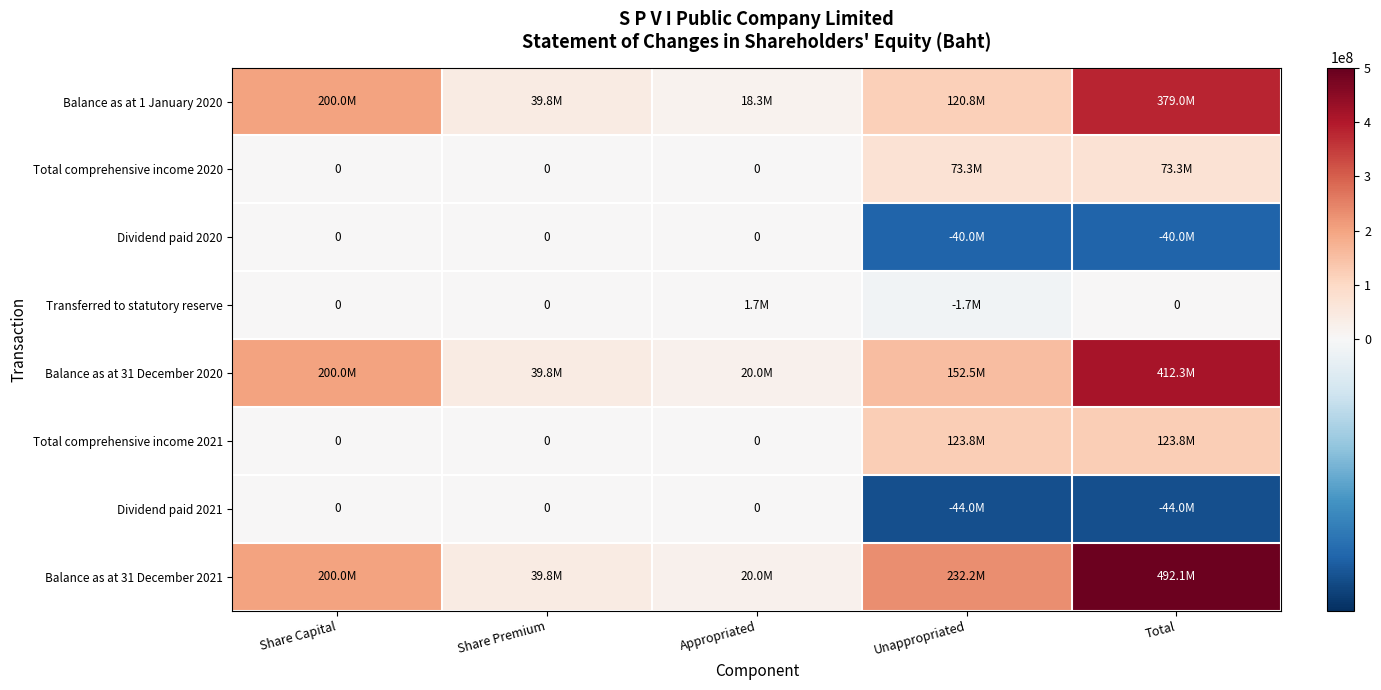

What is the total value across all series at Appropriated?

60000000